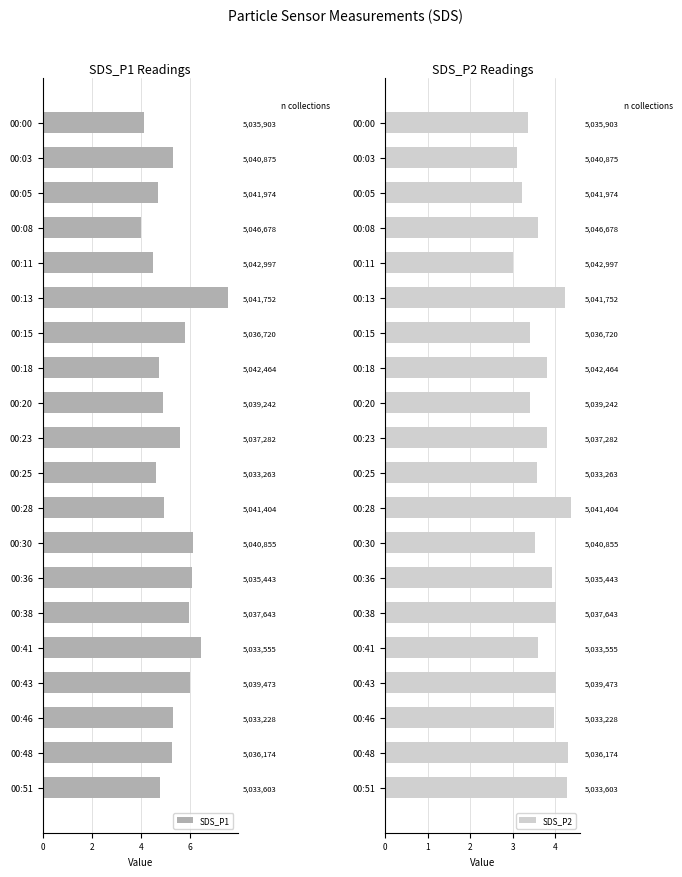

What is the difference between the second highest and minimum values in the SDS_P1 series?

2.5